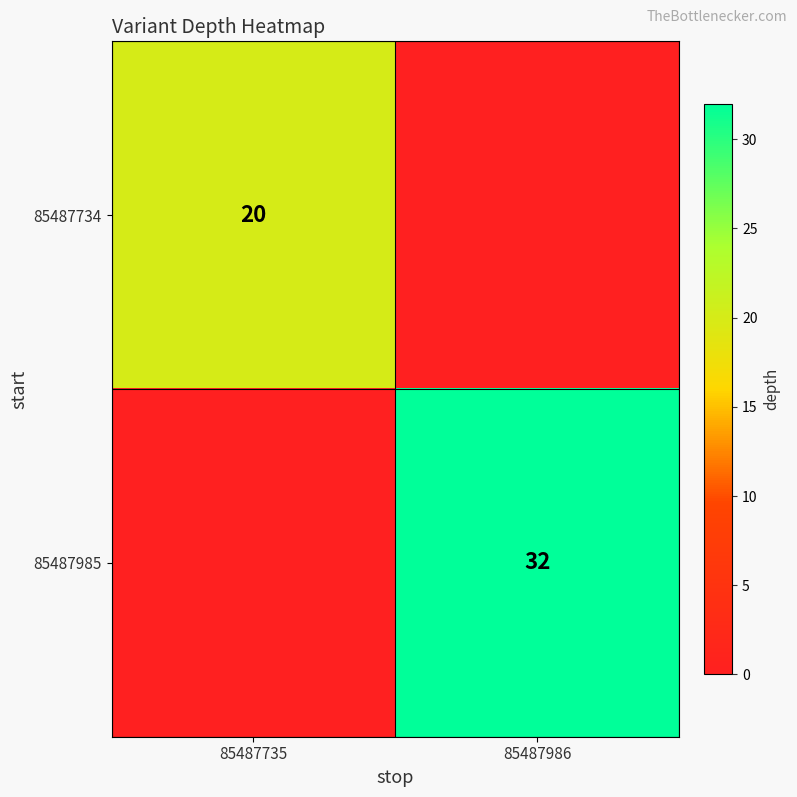

Is it true that 85487734 equals 20 at 85487735?

True